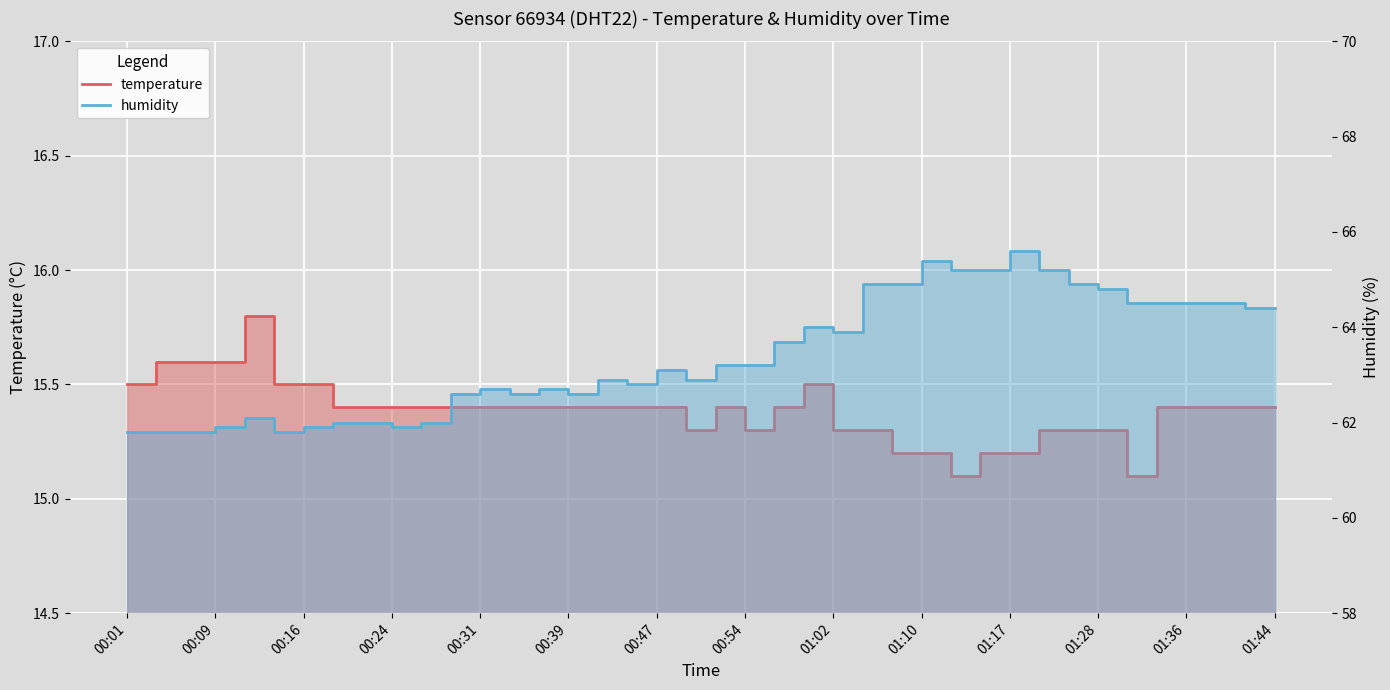

What is the approximate value of temperature at 00:16?

15.5